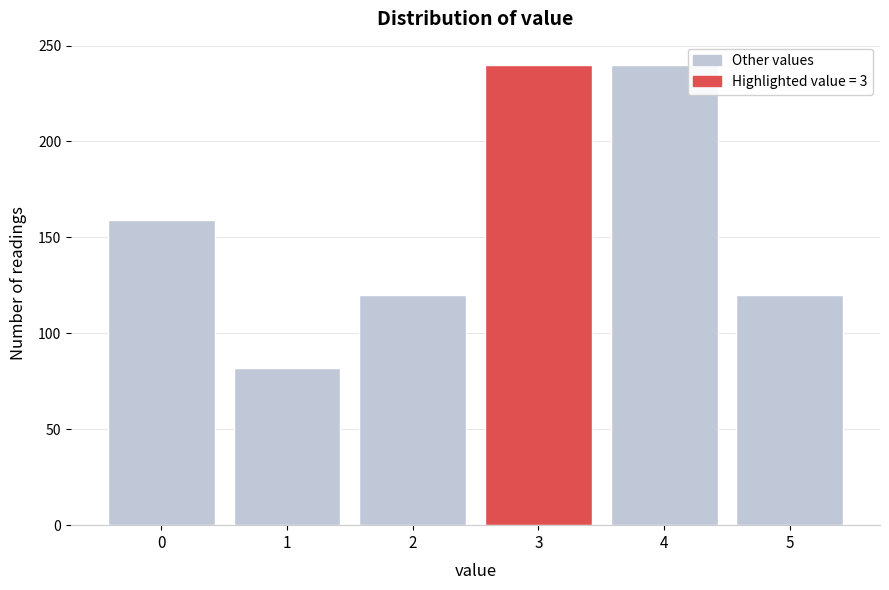

Reading left to right, list every bar in this chart as the range it spans on the x-axis followed by its height. The values are not printed on the chart, so give them approximately, as read against the axis.

-0.5 to 0.5: 160
0.5 to 1.5: 80
1.5 to 2.5: 120
2.5 to 3.5: 240
3.5 to 4.5: 240
4.5 to 5.5: 120